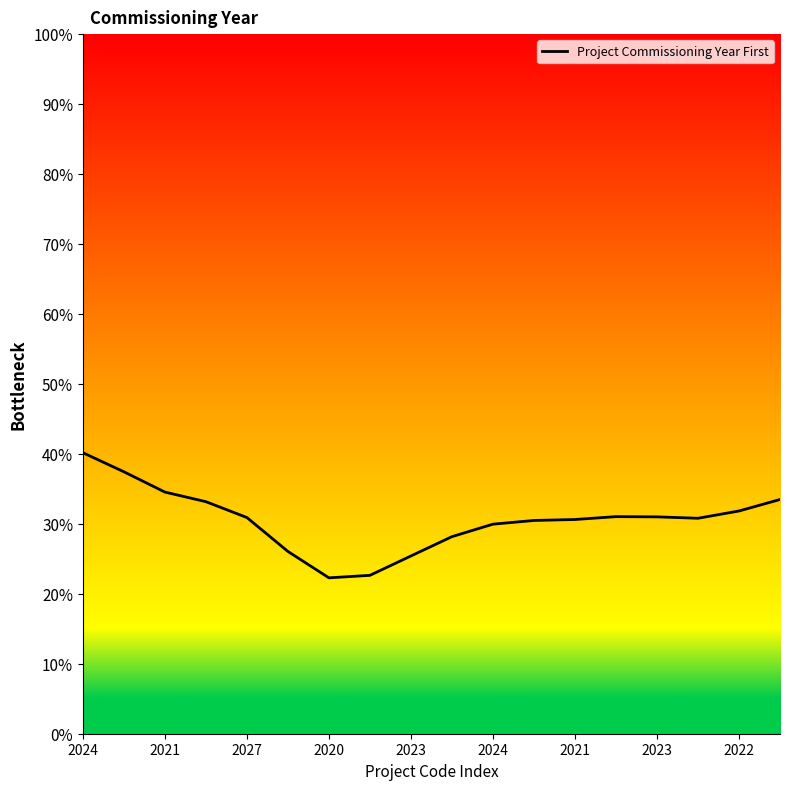

What is the smallest value displayed?

22.3